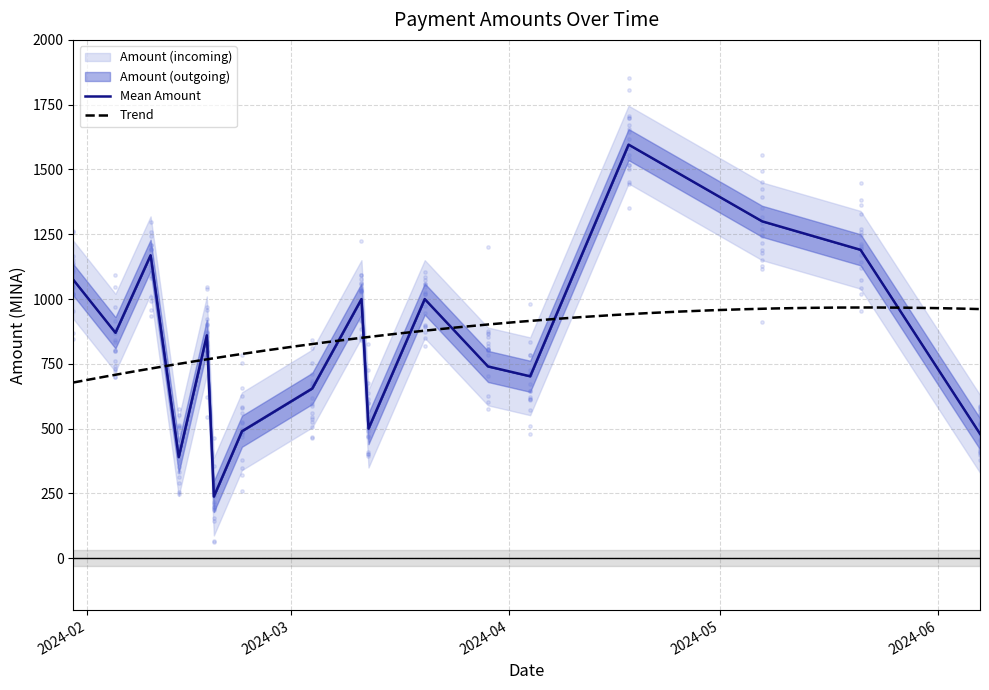

What is the total value across all series at 2024-03-20?

2009.9